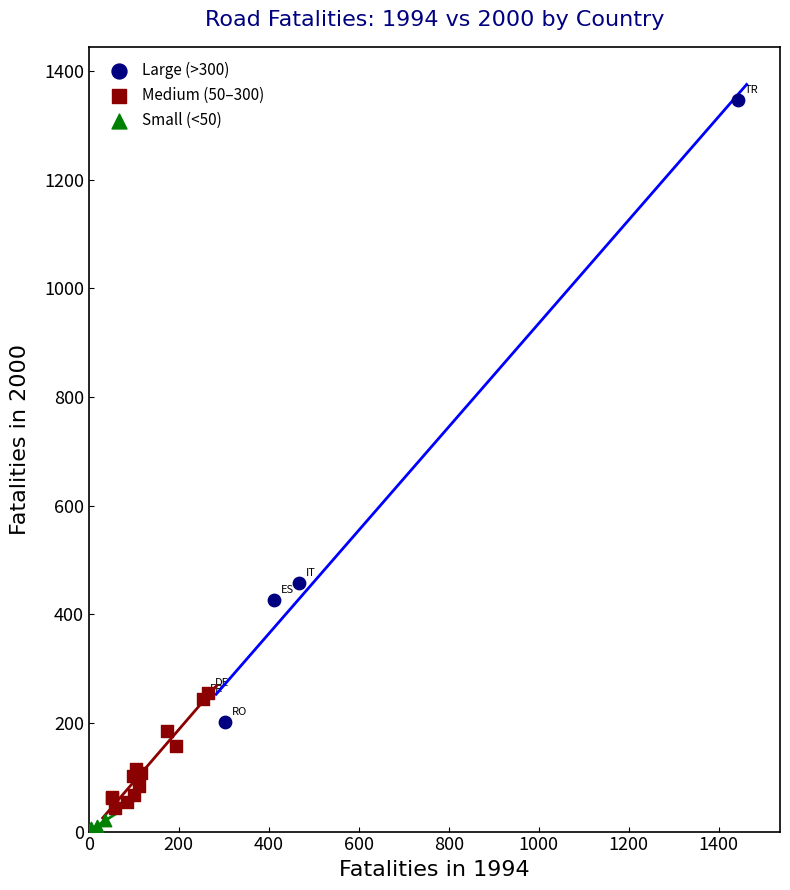

Which series contains the highest Y value?

Large (>300)